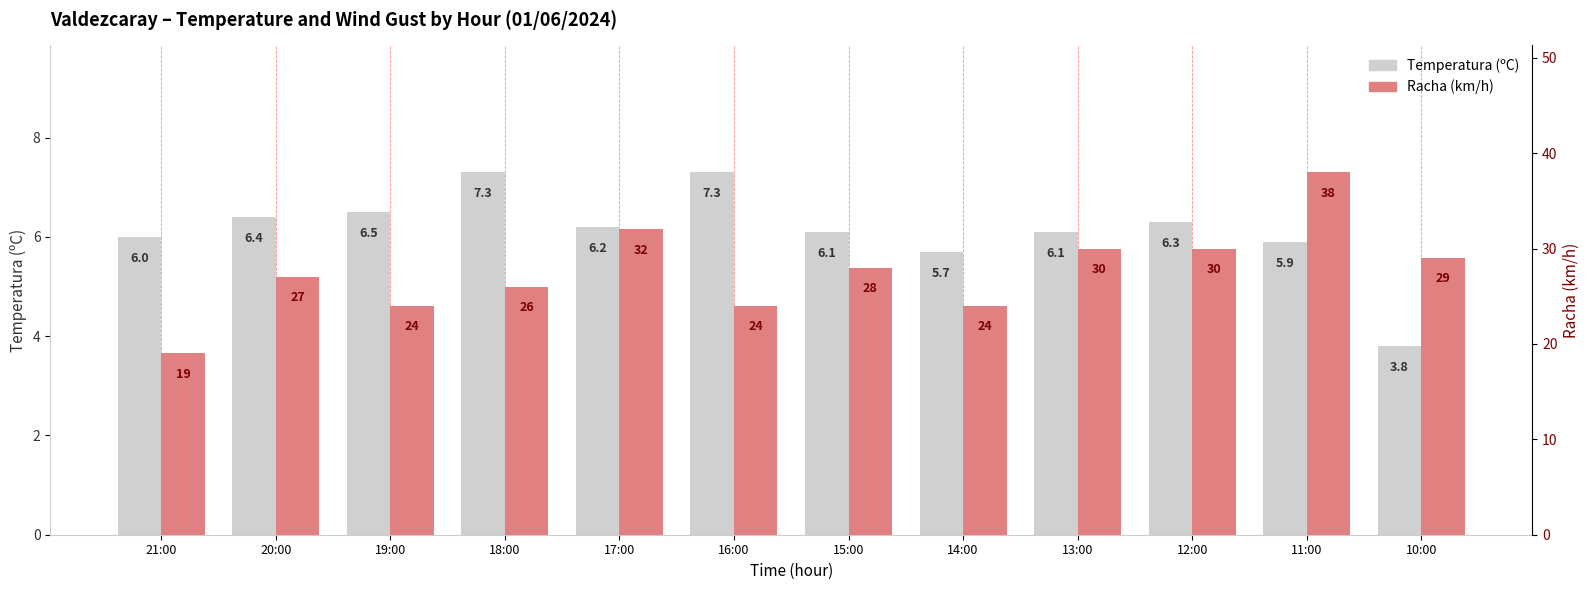

How many series are shown in this chart?

2